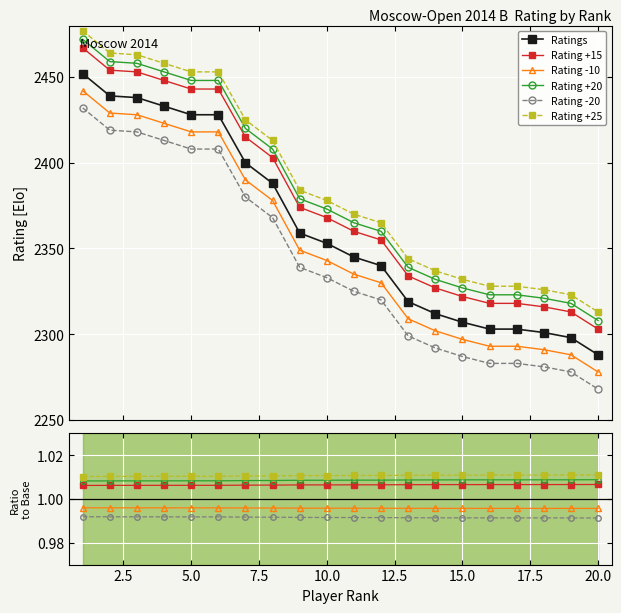

True or false: Rating -10 has a value of 1.0 at 15.0.

True